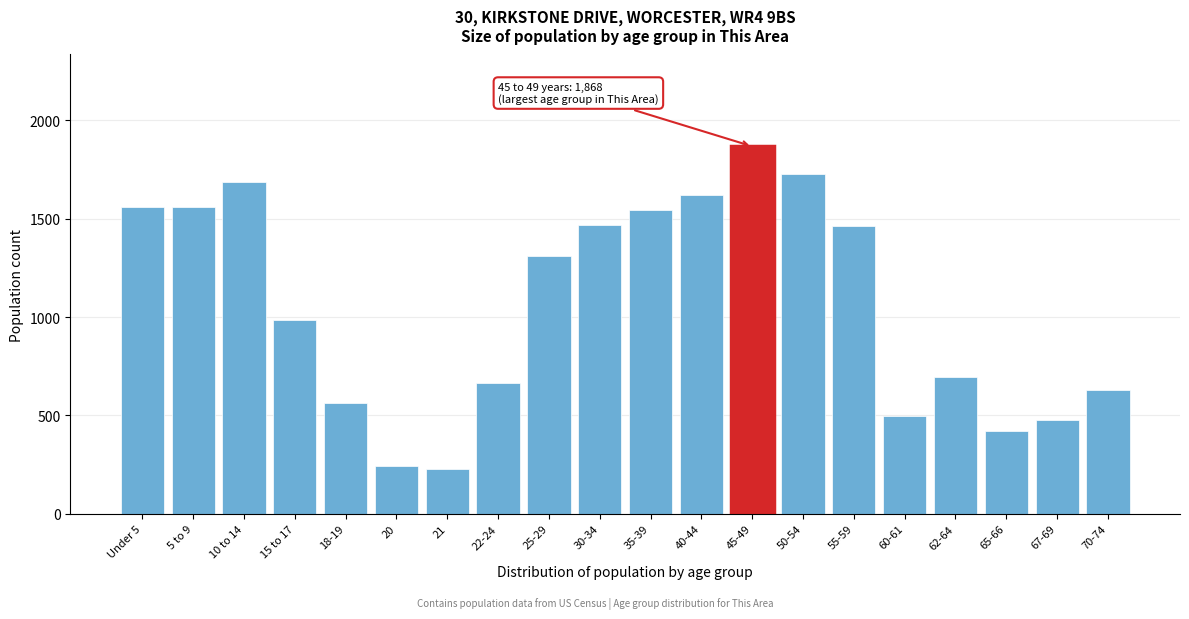

The value at 50-54 is 2494. True or false?

False